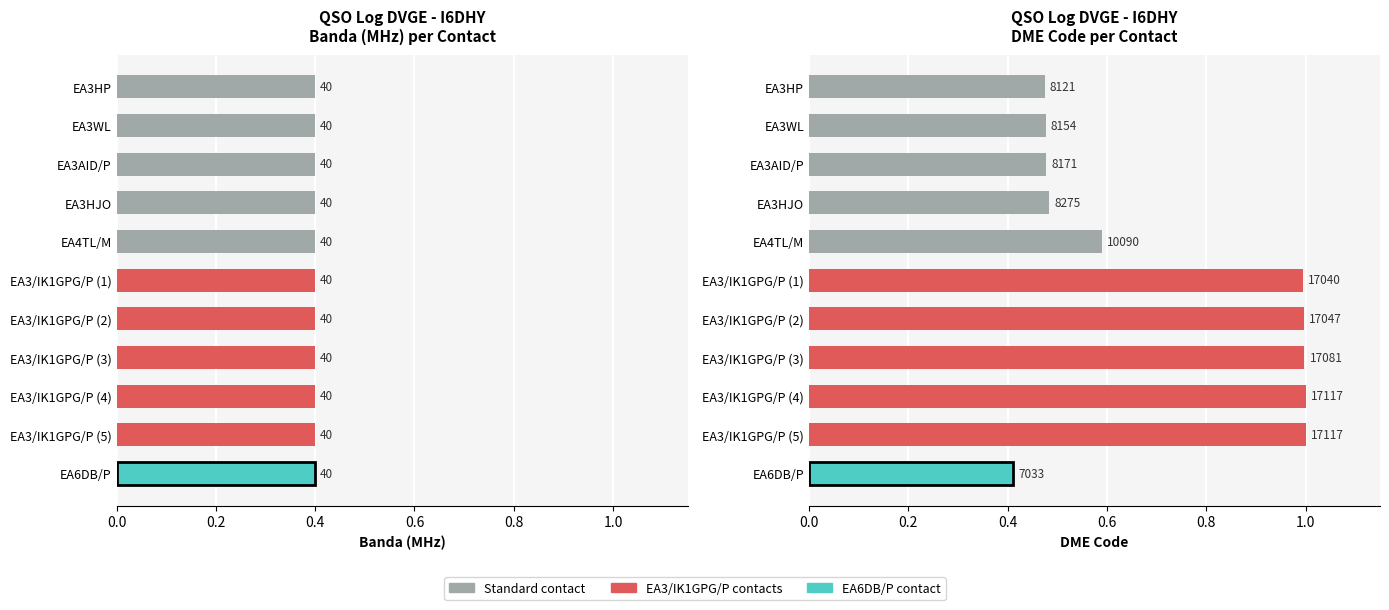

What is the sum of all values?

7.9